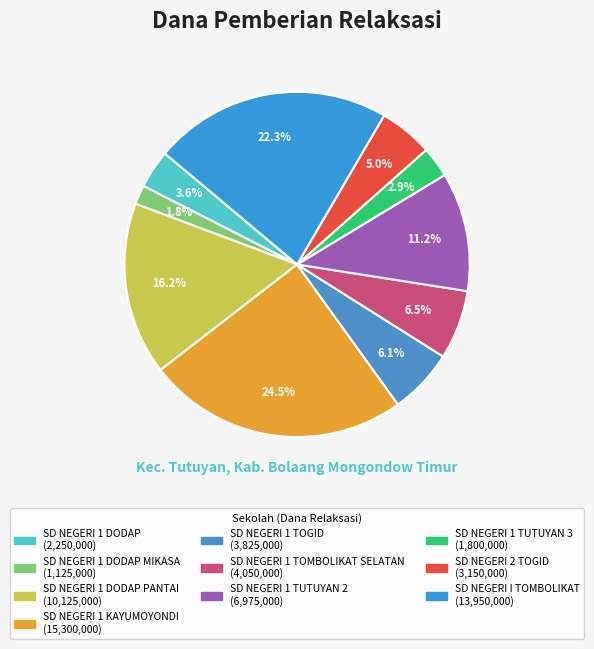

Count the number of slices in the pie.

10